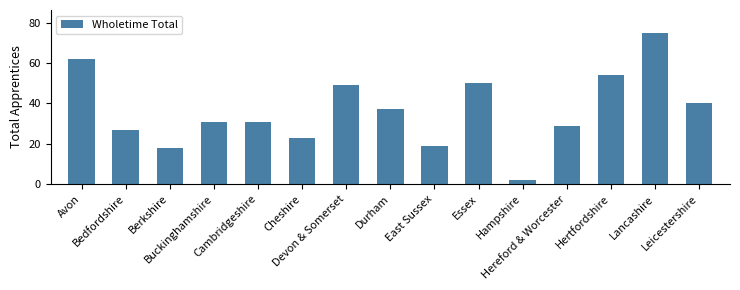

What is the greatest value displayed?

75